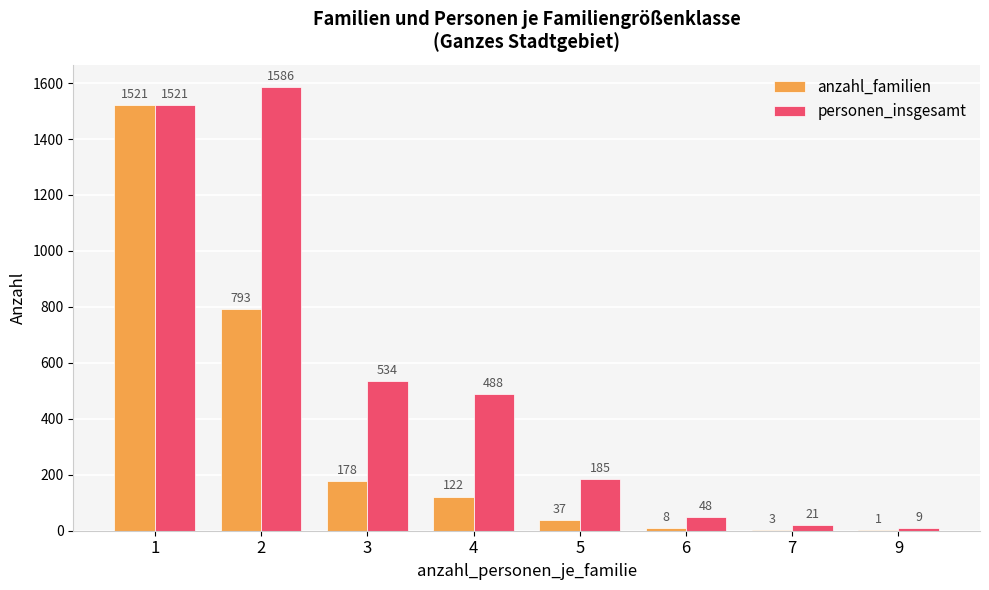

Which series changed the most between 6 and 9?

personen_insgesamt